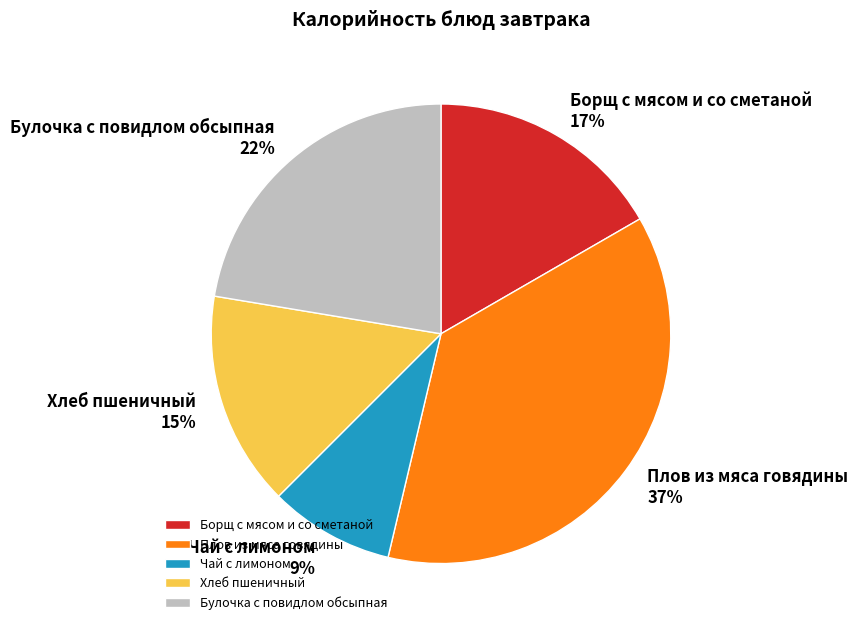

How many segments does this pie chart have?

5